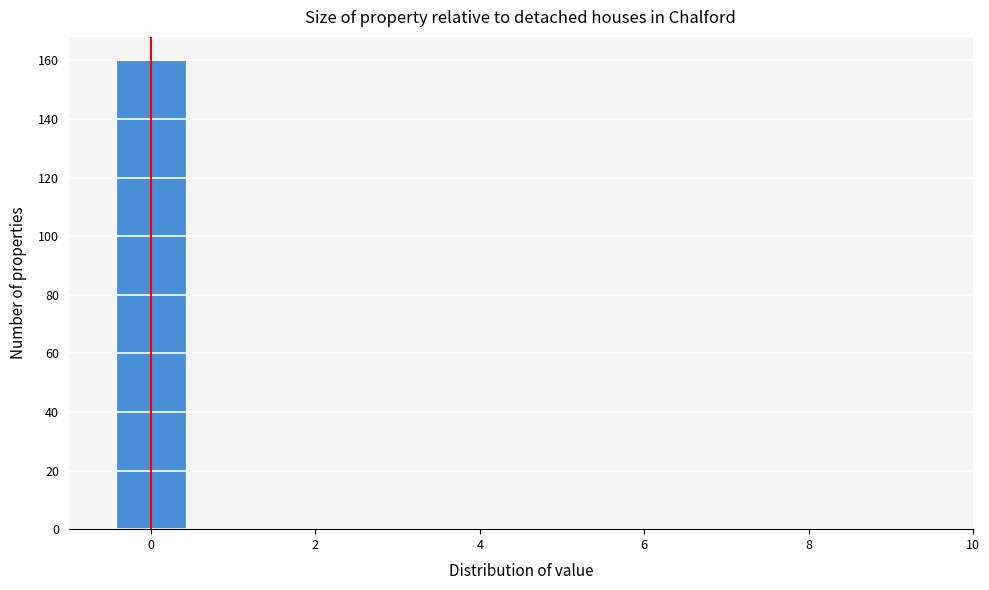

Reading left to right, transcribe this chart: for each bar, give the range it covers on the x-axis and its height. Neither the bar edges nor the heights are printed on the chart, so give them approximately, as read against the axes.

-0.5 to 0.5: 160
0.5 to 1.5: 0
1.5 to 2.5: 0
2.5 to 3.5: 0
3.5 to 4.5: 0
4.5 to 5.5: 0
5.5 to 6.5: 0
6.5 to 7.5: 0
7.5 to 8.5: 0
8.5 to 9.5: 0